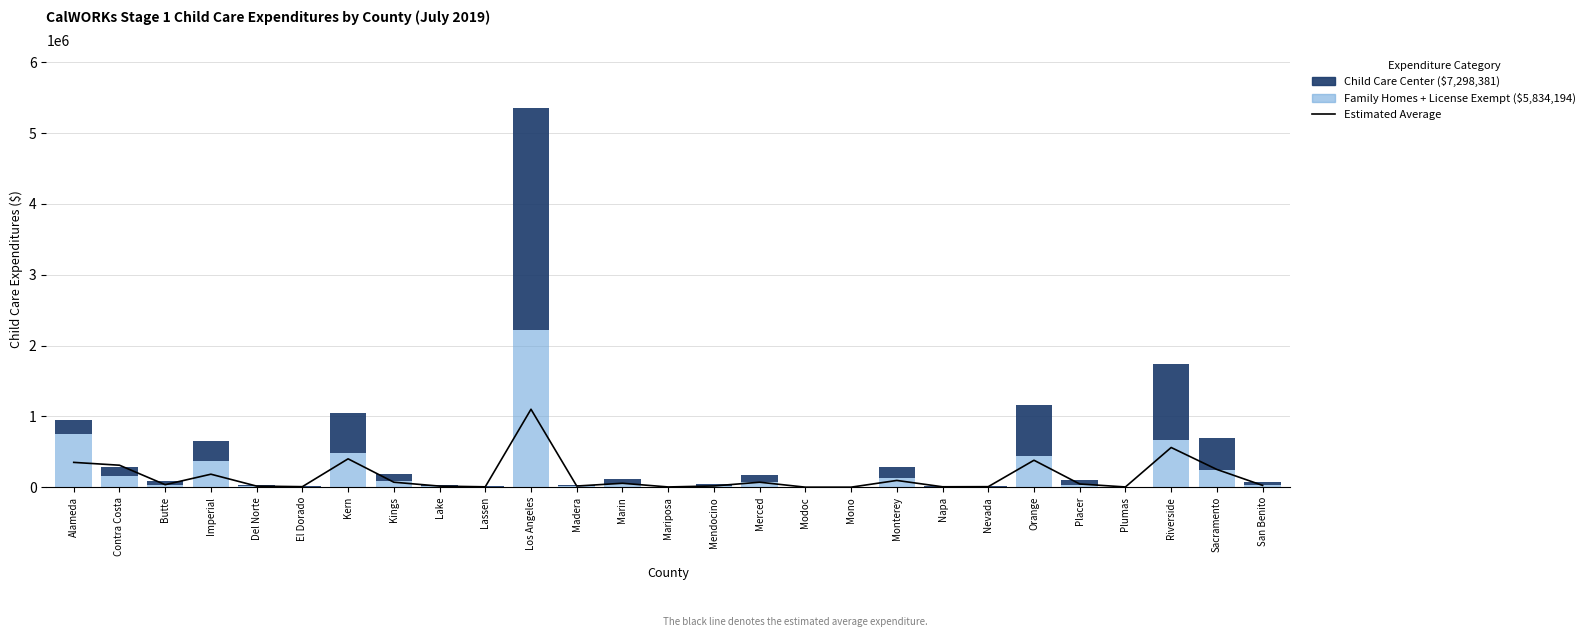

How many series are shown in this chart?

3